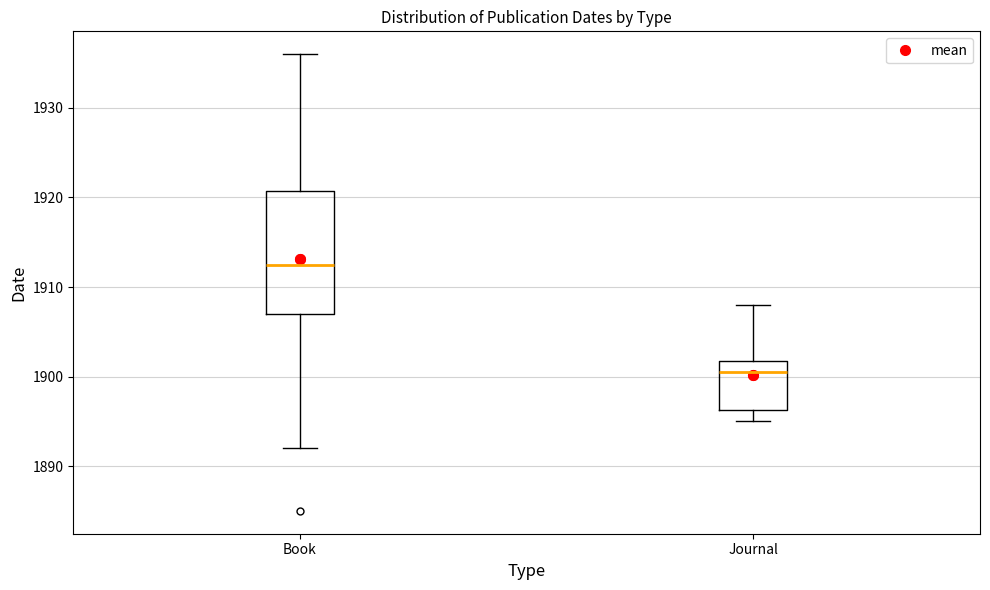

Reading left to right, transcribe this box plot: for each box, give where its median line is, the range the box spans, and where its two whiskers end, as read against the y-axis. The values are not printed on the chart, so give them approximately, as read against the axis.

Book: median 1913, box 1907 to 1921, whiskers 1892 to 1936
Journal: median 1901, box 1896 to 1902, whiskers 1895 to 1908